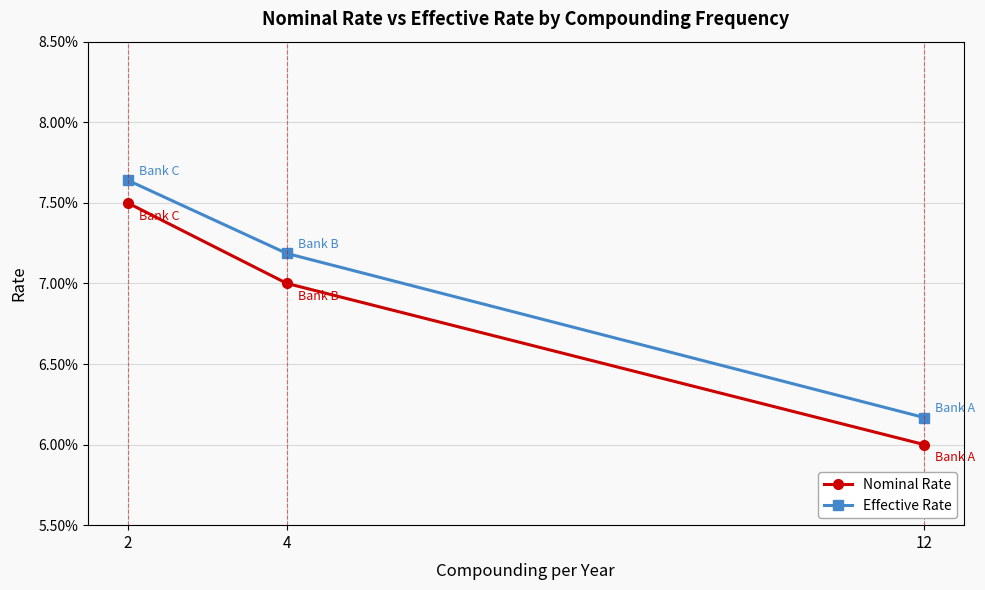

Reading right to left, list all the values displayed in this chart.

Nominal Rate: 2=0.1	4=0.1	12=0.1
Effective Rate: 2=0.1	4=0.1	12=0.1